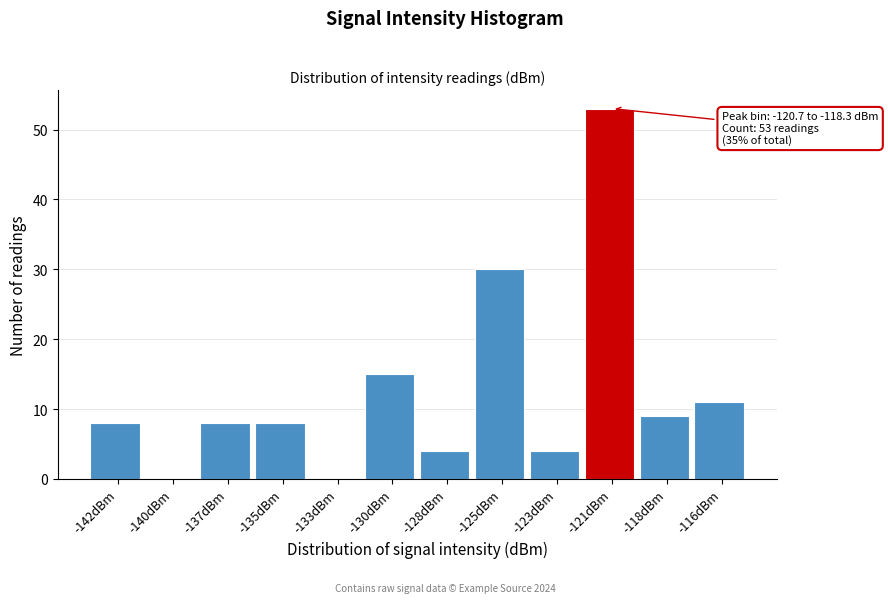

Reading left to right, list all the values displayed in this chart.

-142dBm=8	-140dBm=0	-137dBm=8	-135dBm=8	-133dBm=0	-130dBm=15	-128dBm=4	-125dBm=30	-123dBm=4	-121dBm=53	-118dBm=9	-116dBm=11